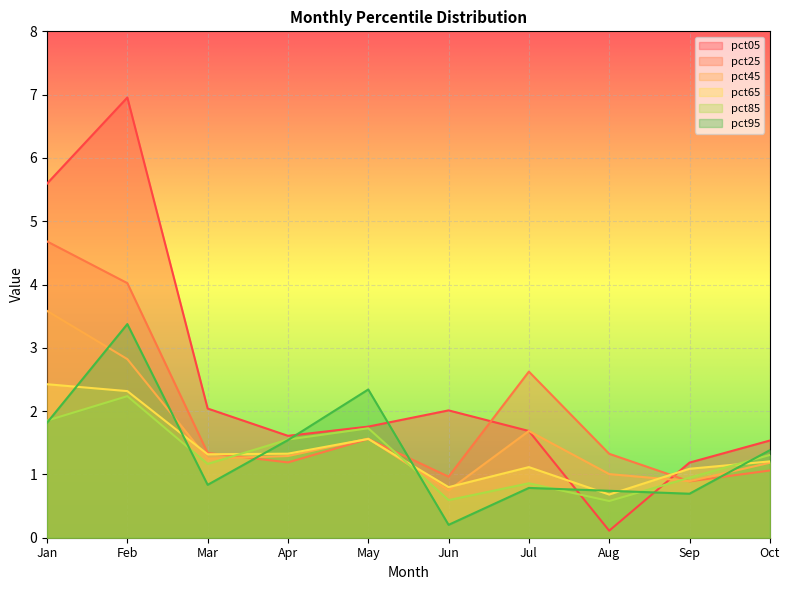

What is the value of the pct05 point at the 5th from the left?

1.8